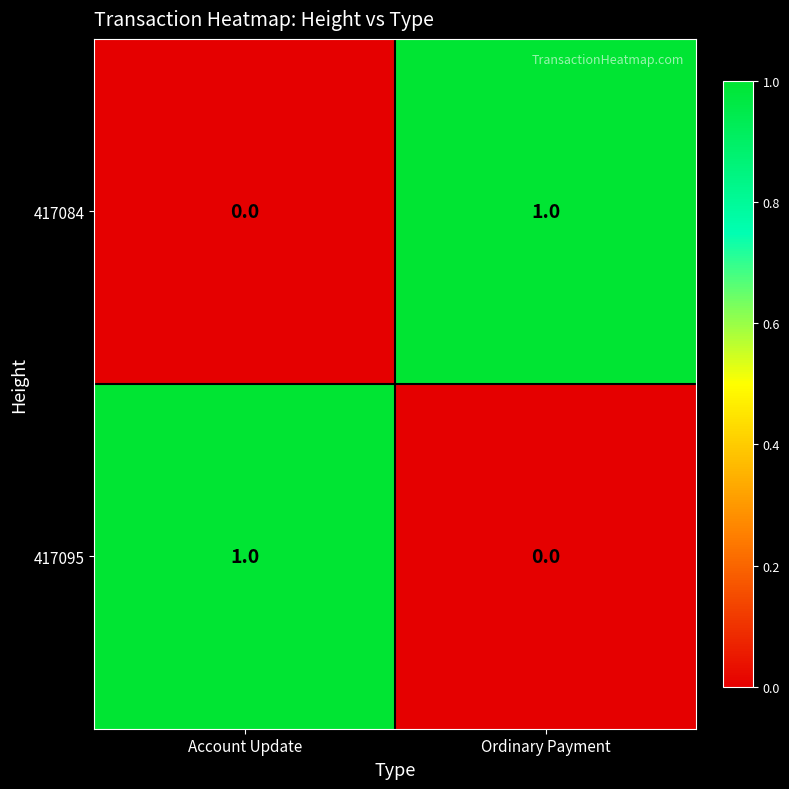

What is the greatest value displayed?

1